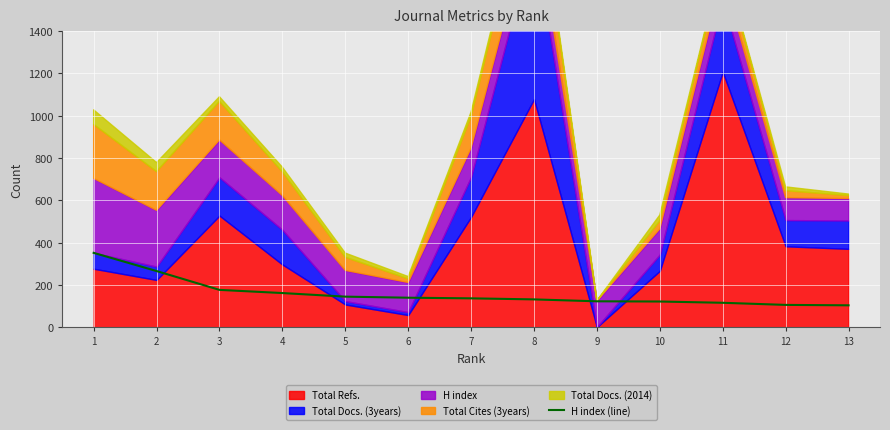

Which has a higher value, 7 or 3?

3